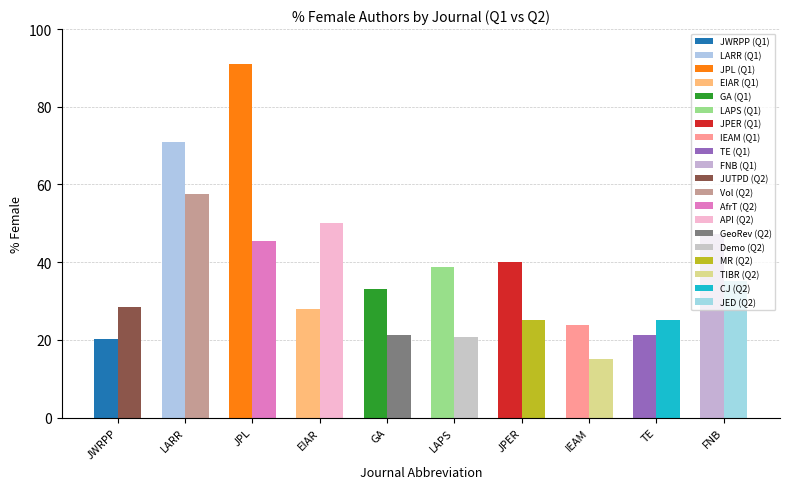

What is the spread (max minus min) of values at JPL?

45.5